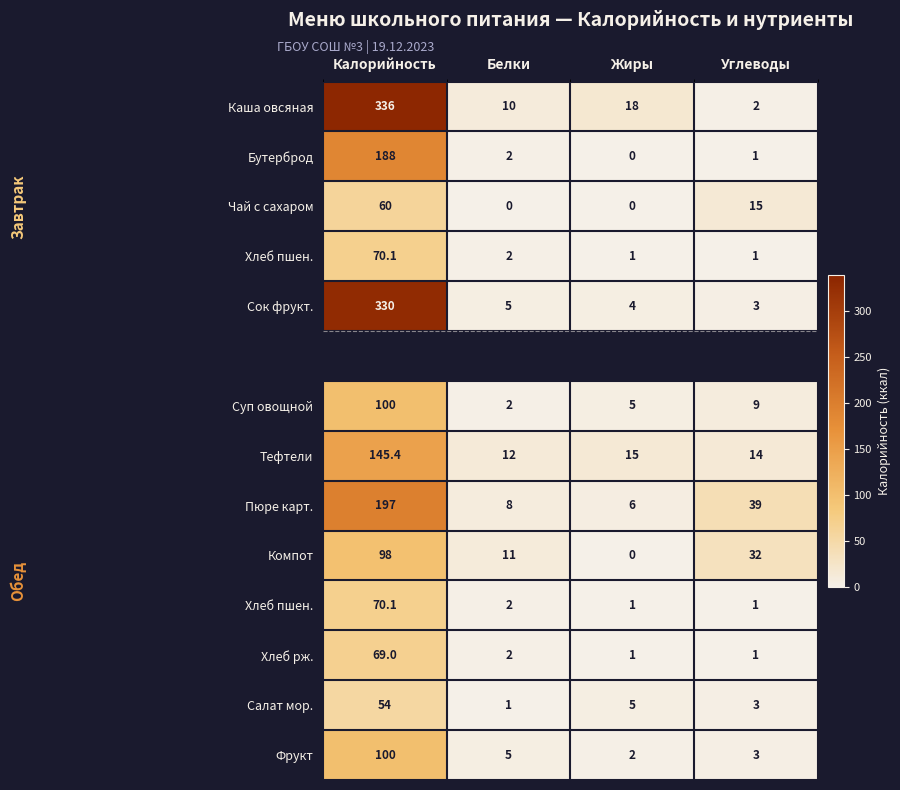

Between Углеводы and Жиры, which is larger?

Жиры